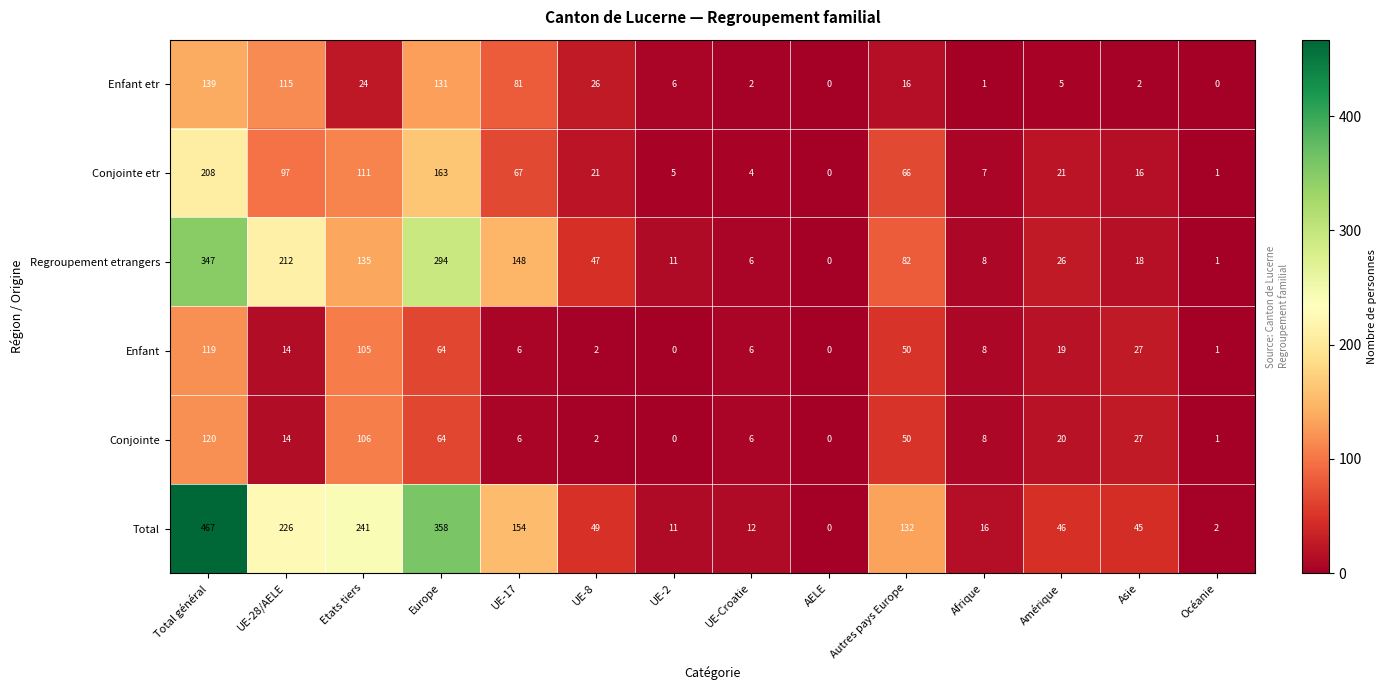

What is the difference between the second highest and minimum values in the Enfant etr series?

131